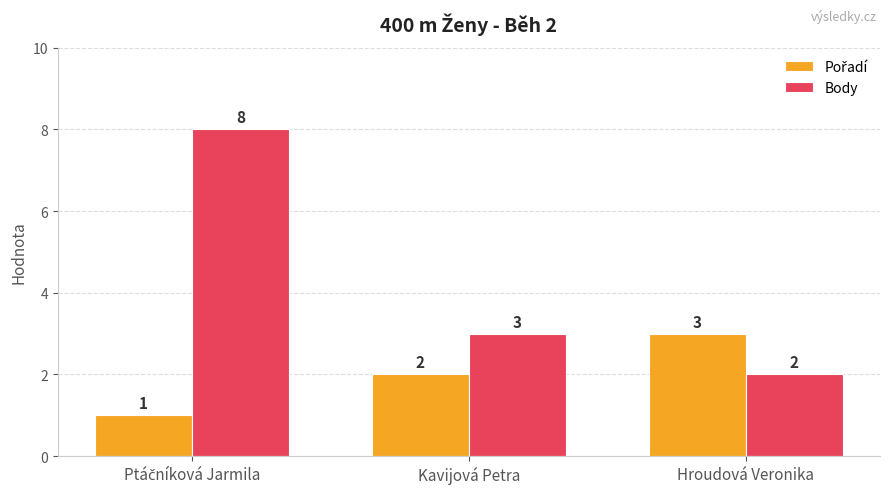

Which series has the largest range (max minus min)?

Body